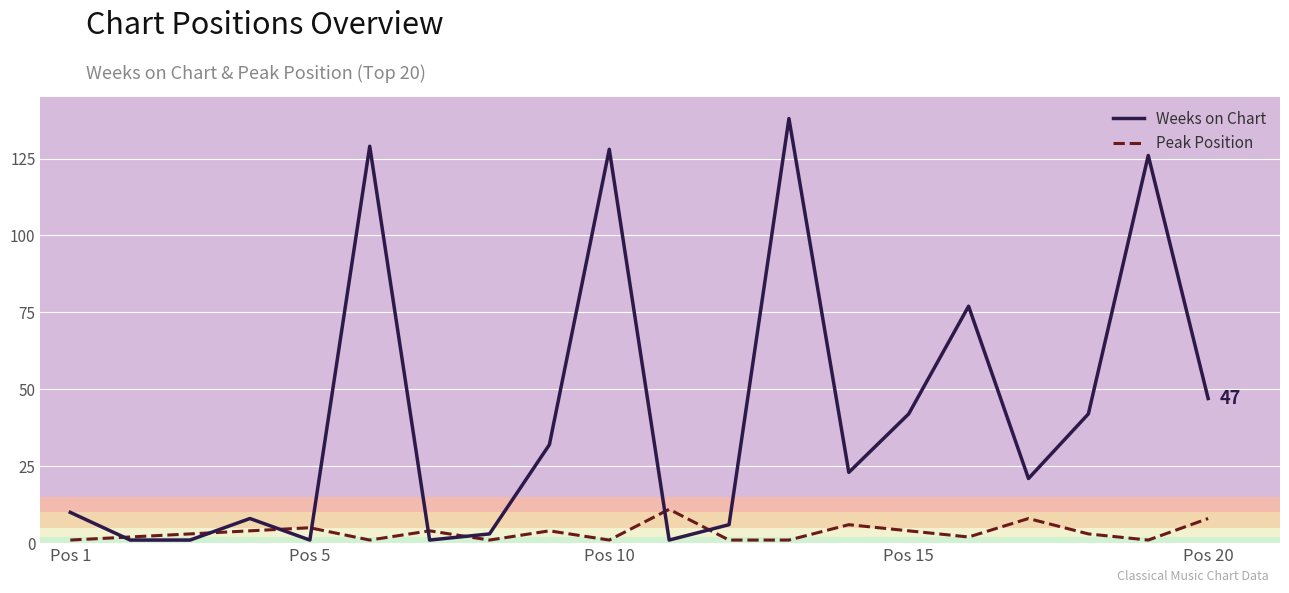

In Weeks on Chart, how many points are higher than both neighbors (excluding endpoints)?

6